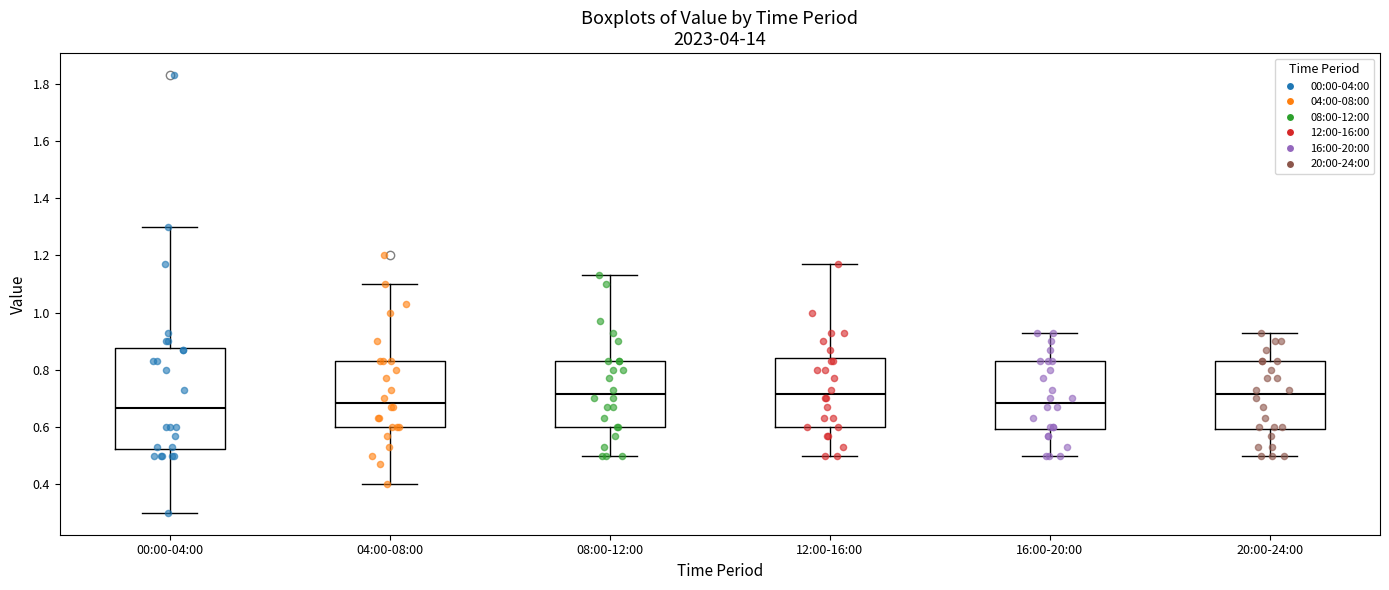

Reading left to right, transcribe this box plot: for each box, give where its median line is, the range the box spans, and where its two whiskers end, as read against the y-axis. The values are not printed on the chart, so give them approximately, as read against the axis.

00:00-04:00: median 0.66, box 0.52 to 0.88, whiskers 0.30 to 1.30
04:00-08:00: median 0.68, box 0.60 to 0.84, whiskers 0.40 to 1.10
08:00-12:00: median 0.72, box 0.60 to 0.84, whiskers 0.50 to 1.14
12:00-16:00: median 0.72, box 0.60 to 0.84, whiskers 0.50 to 1.18
16:00-20:00: median 0.68, box 0.60 to 0.84, whiskers 0.50 to 0.94
20:00-24:00: median 0.72, box 0.60 to 0.84, whiskers 0.50 to 0.94